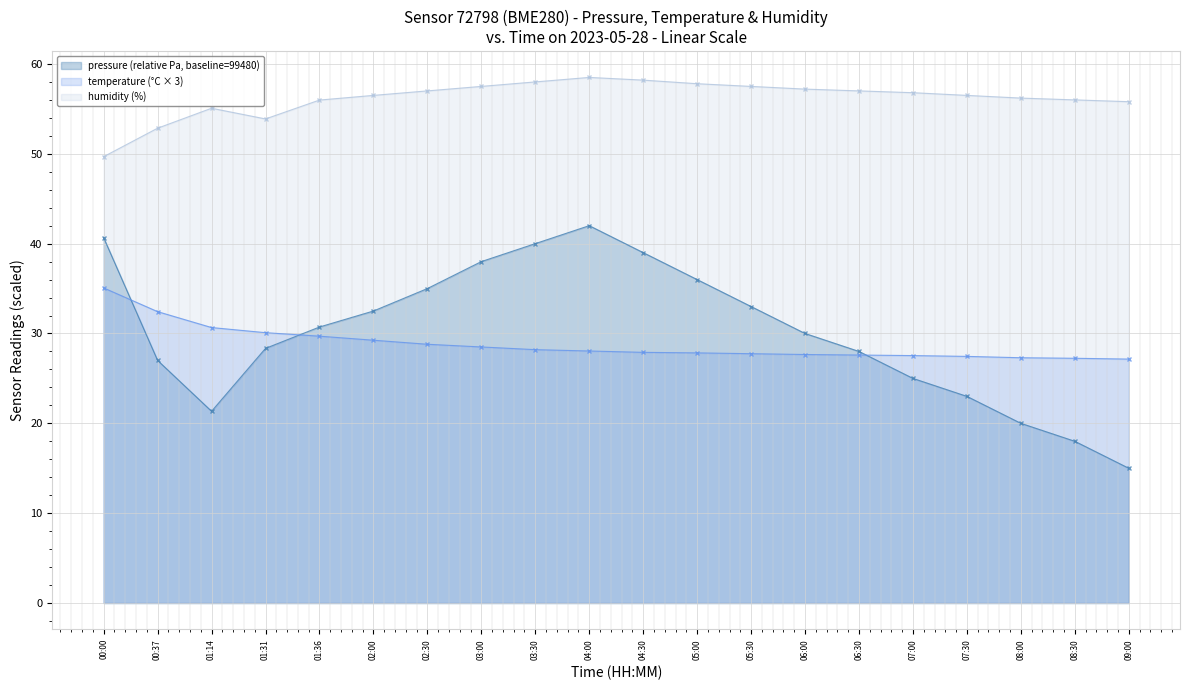

How many lines are shown in the chart?

3